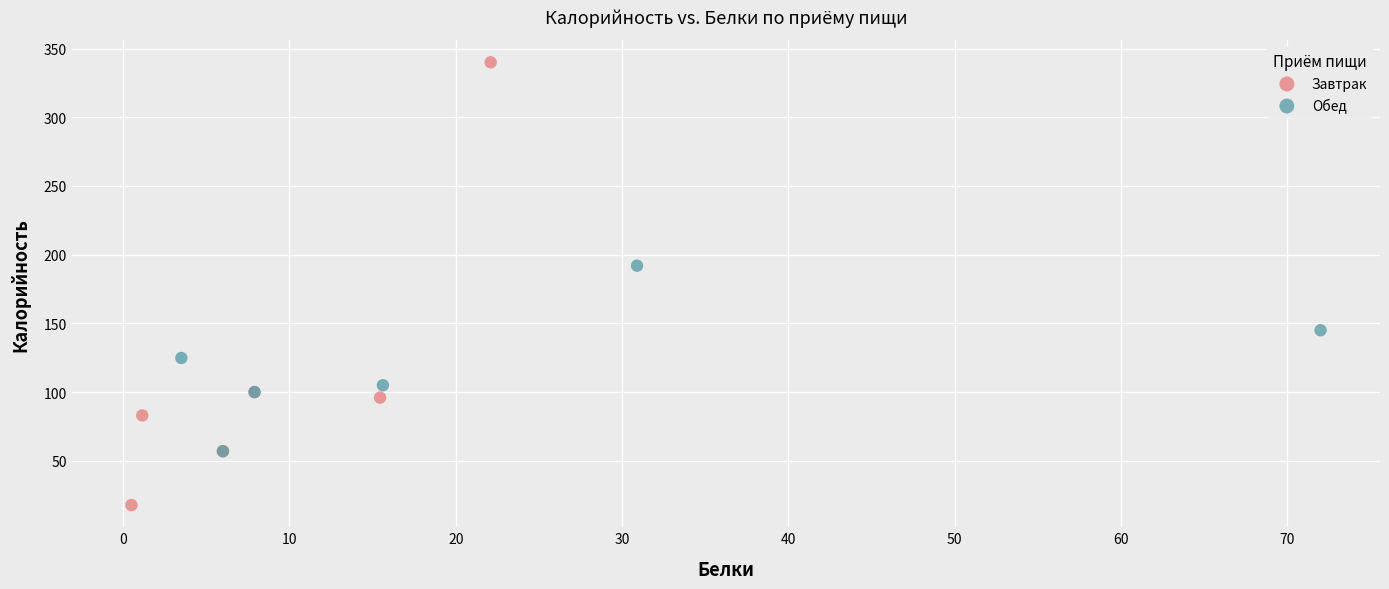

Which series reaches the minimum Y coordinate?

Завтрак